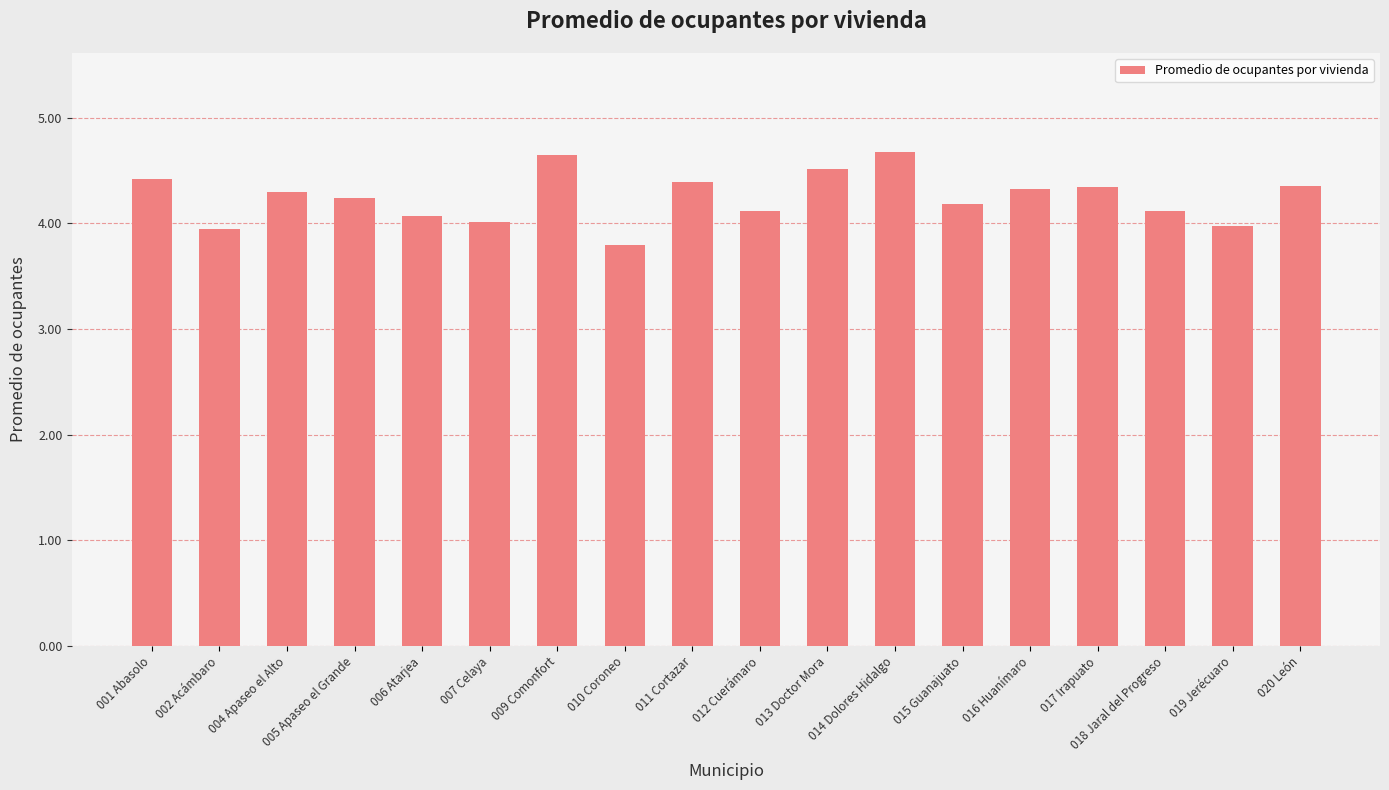

What is the difference between the values at 010 Coroneo and 011 Cortazar?

0.6